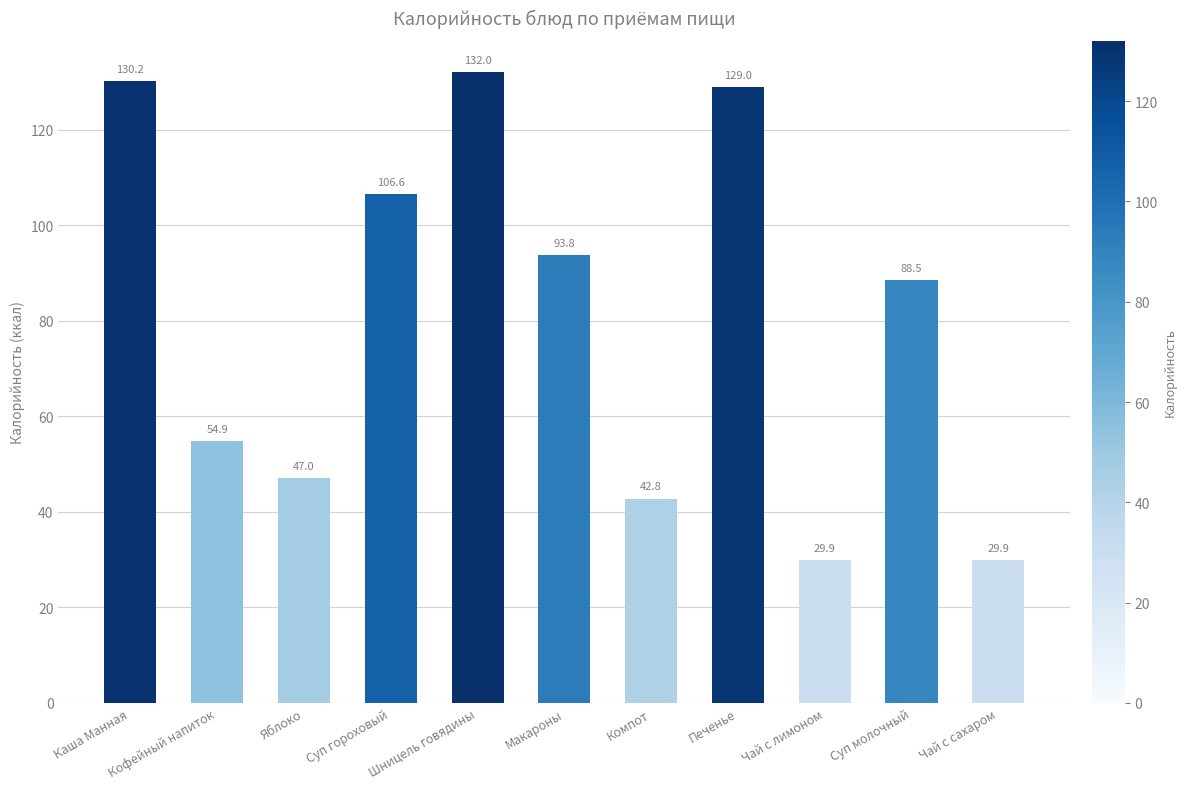

Between Суп молочный and Печенье, which is larger?

Печенье